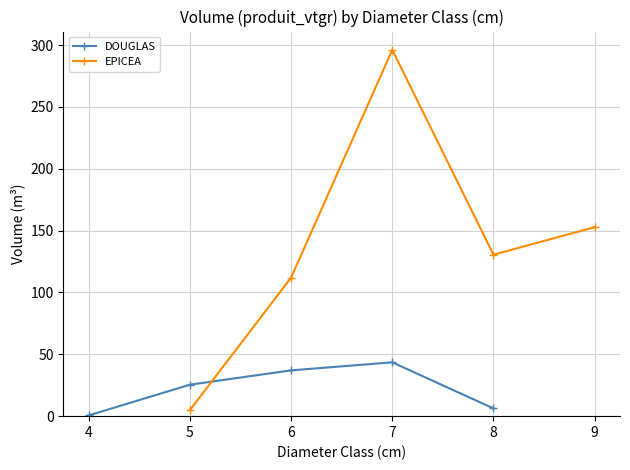

Read the DOUGLAS value at 5.

25.4